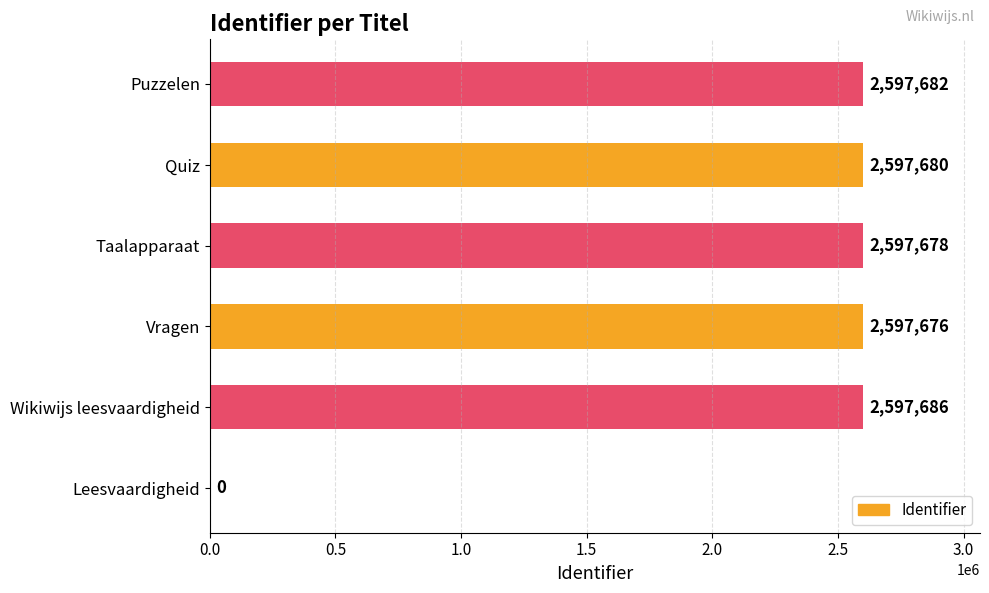

What is the sum of the values at Taalapparaat and Puzzelen?

5195360